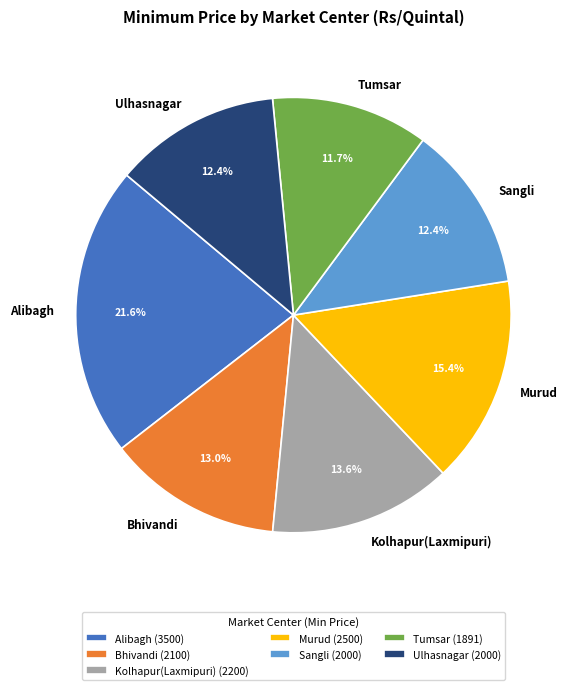

To the nearest percent, what is the combined percentage of Alibagh and Ulhasnagar?

34%